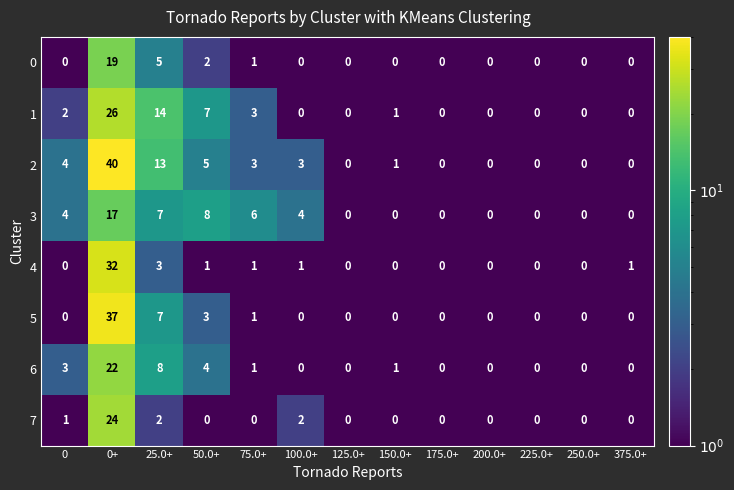

Between 100.0+ and 175.0+, which series saw the biggest shift?

3